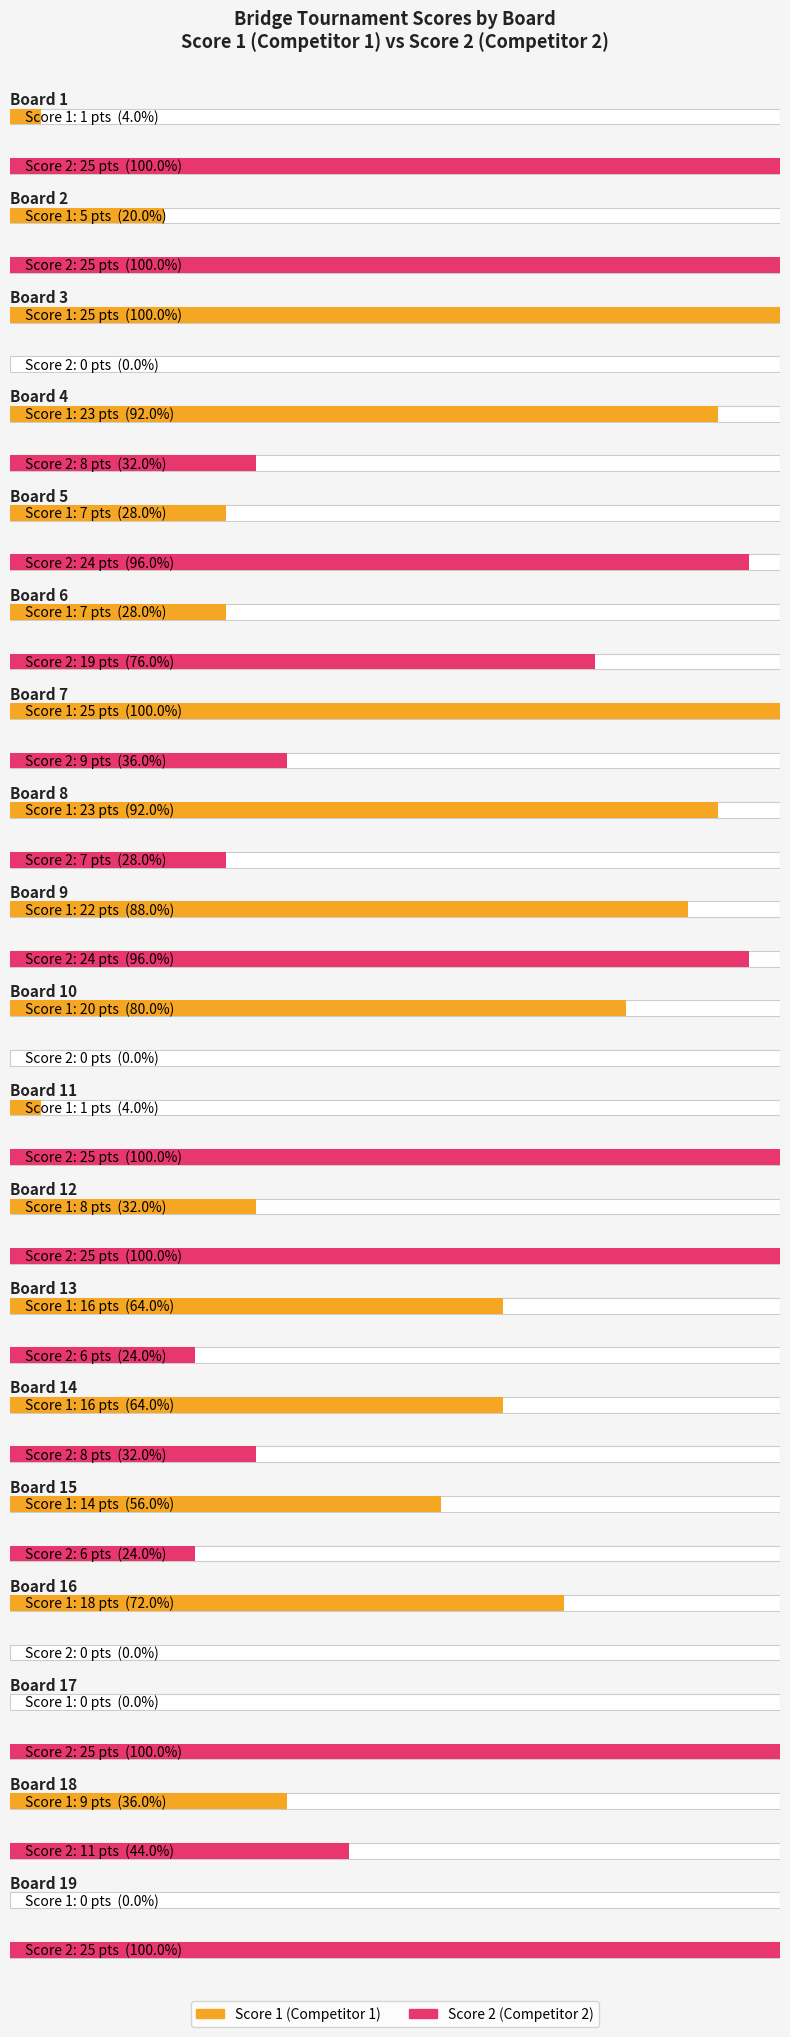

At which label does Score 1 first exceed 14?

Board 3